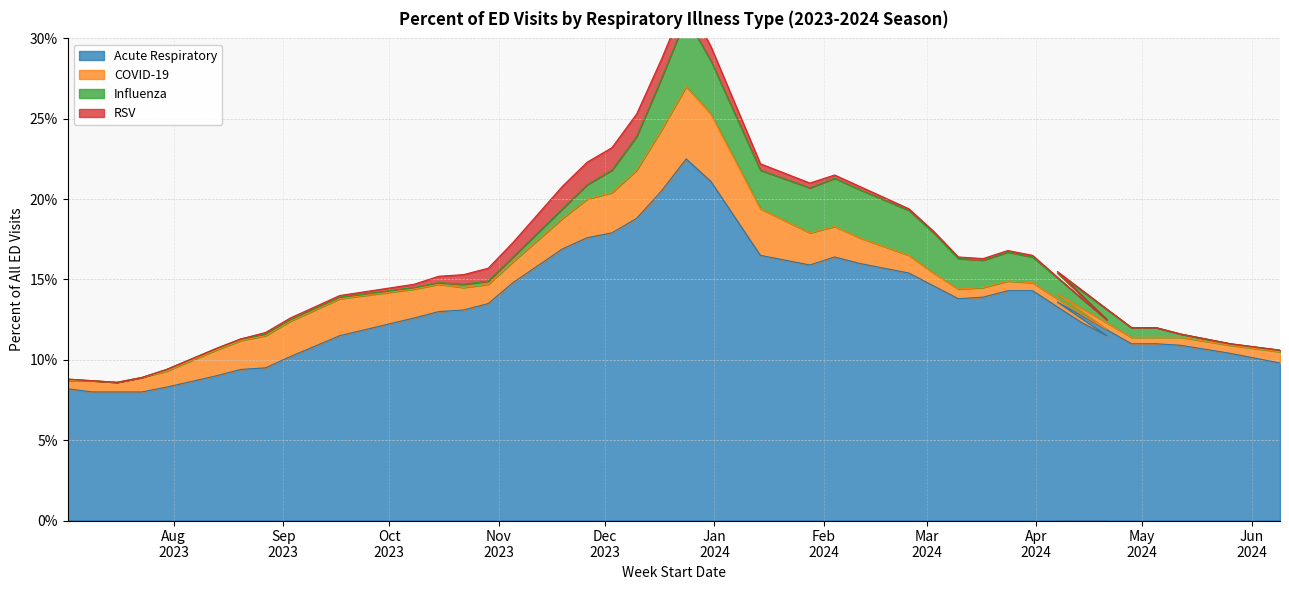

Rank the categories by RSV value from lowest to highest.

2023-07-02, 2023-07-09, 2023-07-16, 2023-07-23, 2023-07-30, 2023-08-13, 2023-08-20, 2024-04-14, 2024-04-21, 2024-04-28, 2024-05-05, 2024-05-12, 2024-05-26, 2024-06-09, 2023-08-27, 2023-09-03, 2023-09-17, 2024-02-25, 2024-03-03, 2024-03-10, 2024-03-17, 2024-03-24, 2024-03-31, 2024-04-07, 2023-10-08, 2024-02-04, 2024-02-11, 2024-01-28, 2023-10-15, 2024-01-14, 2023-10-22, 2023-10-29, 2023-11-05, 2023-12-31, 2023-12-24, 2023-12-17, 2023-11-19, 2023-11-26, 2023-12-03, 2023-12-10